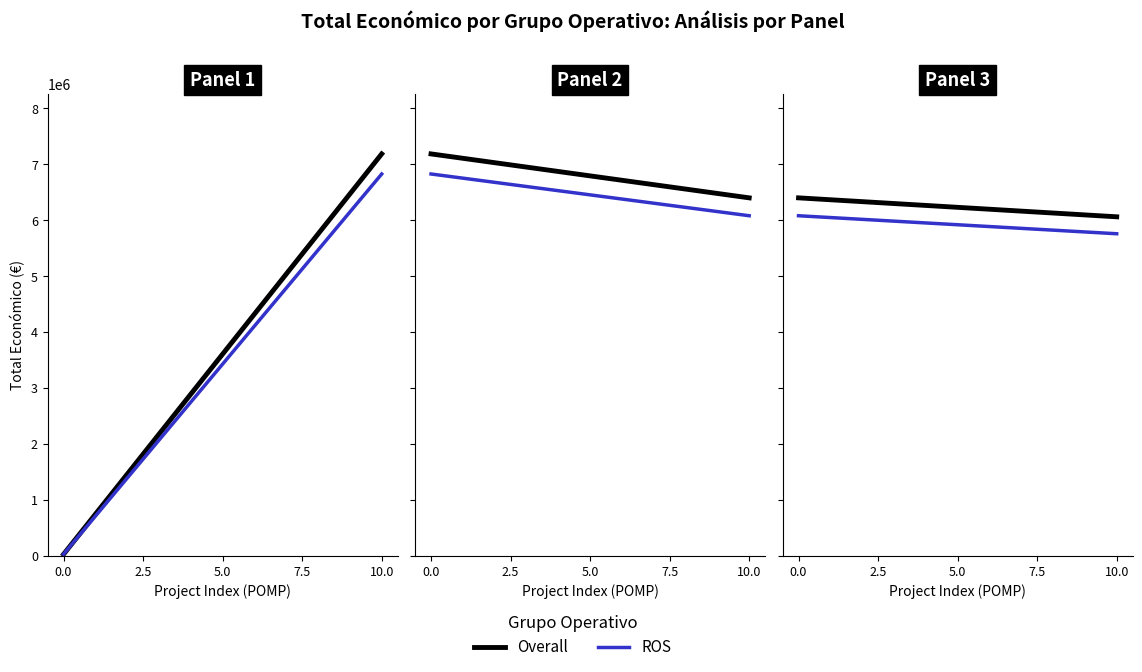

Is it true that Overall equals 8493106.5 at 10.0?

False